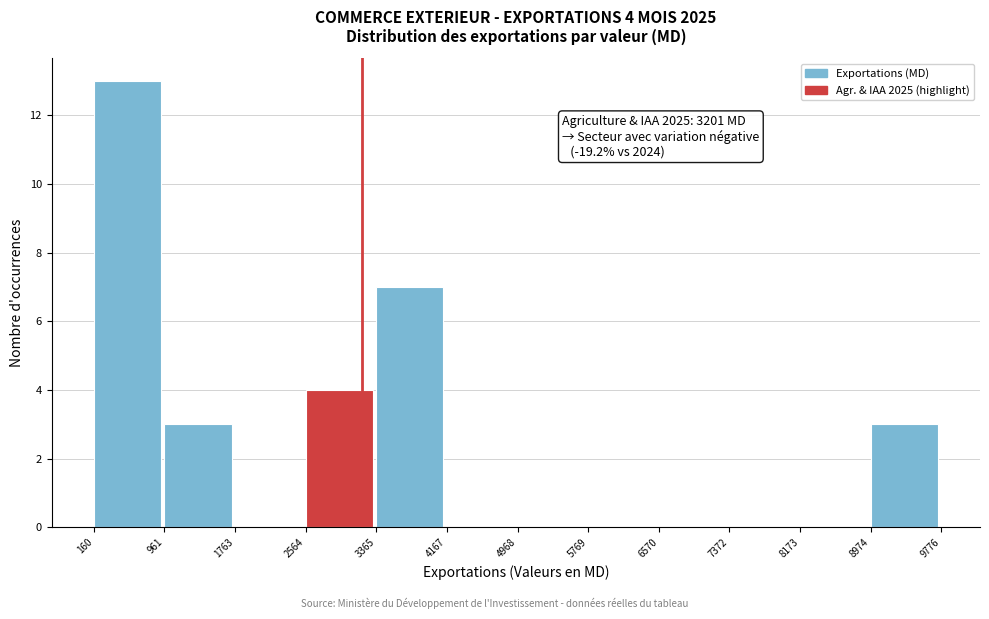

Over which range of the x-axis is the bar tallest?

160 to 961